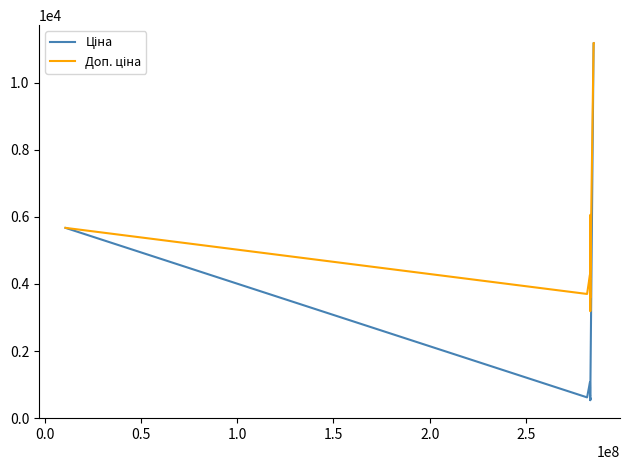

What is the greatest value displayed?

11188.2